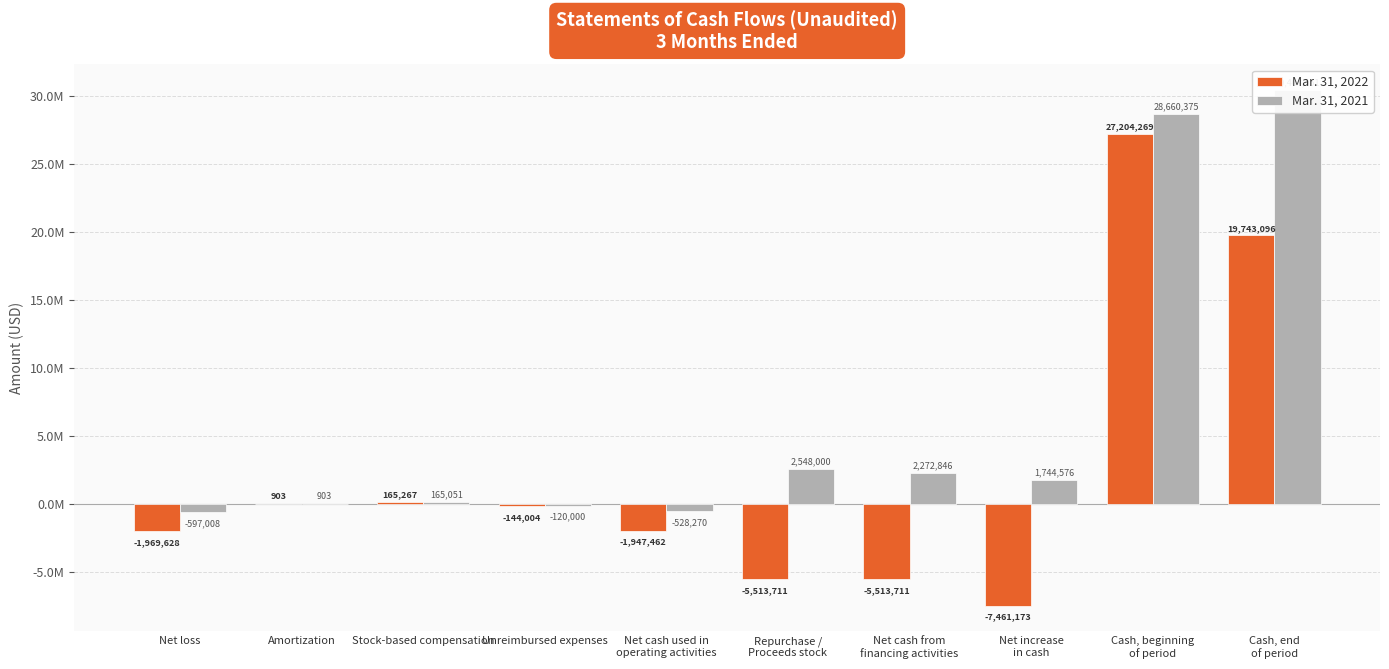

Reading left to right, what are all the values shown in this chart?

Mar. 31, 2022: -1969628	903	165267	-144004	-1947462	-5513711	-5513711	-7461173	27204269	19743096
Mar. 31, 2021: -597008	903	165051	-120000	-528270	2548000	2272846	1744576	28660375	30404951